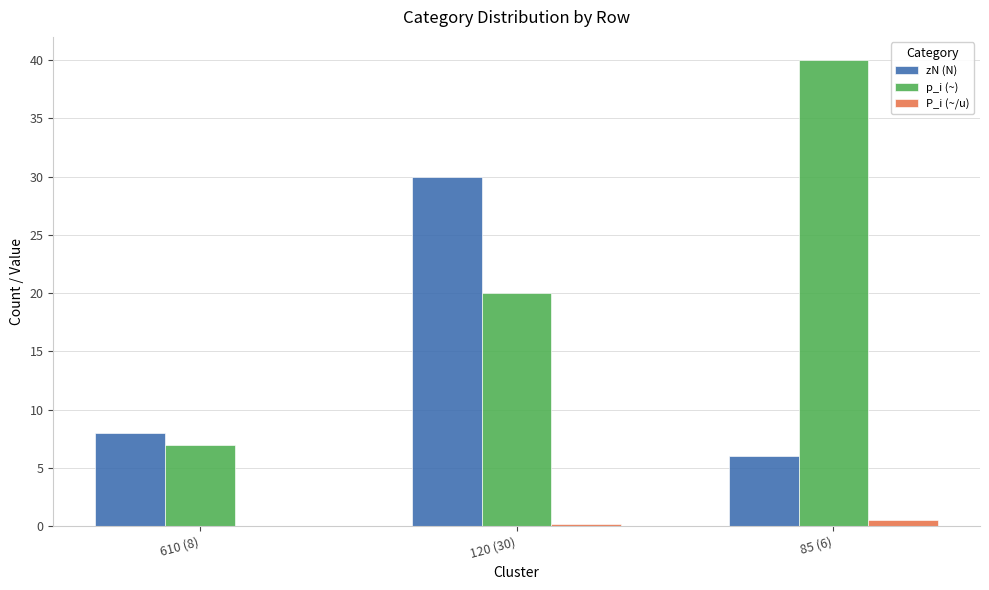

Reading left to right, extract all data points from this chart.

zN (N): 8.0	30.0	6.0
p_i (~): 7.0	20.0	40.0
P_i (~/u): 0.0	0.2	0.5